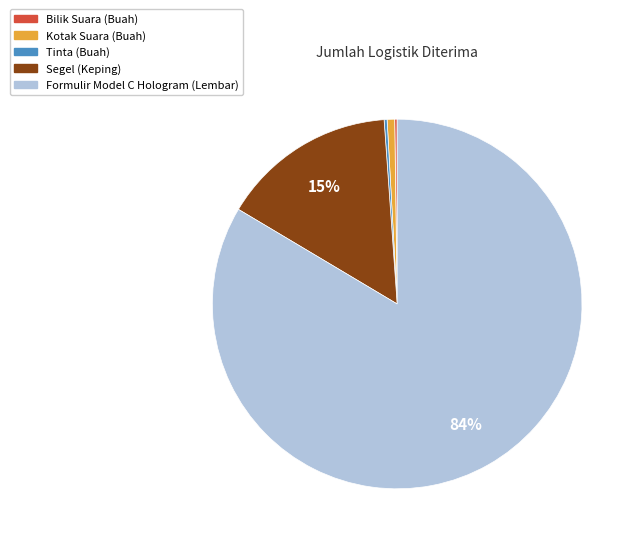

The Segel (Keping) slice represents 23% of the pie. True or false?

False